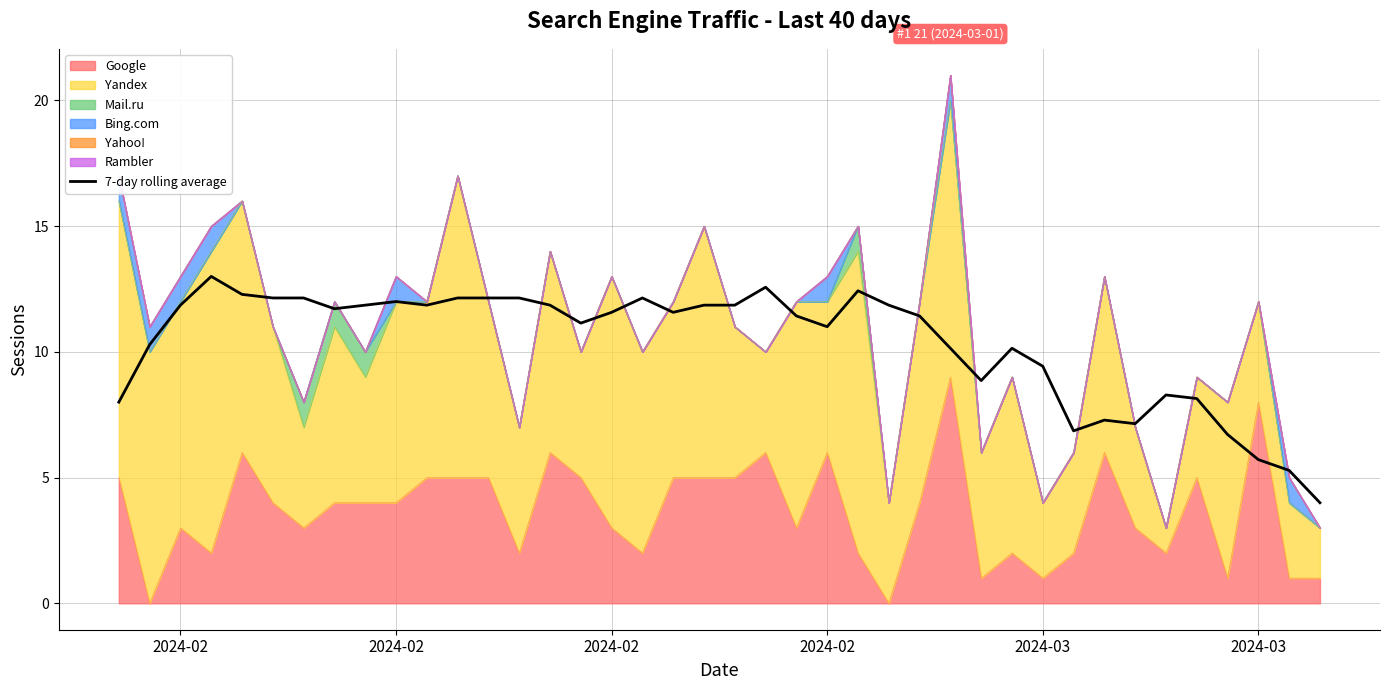

What is the value of the 36th point from the left?

8.1